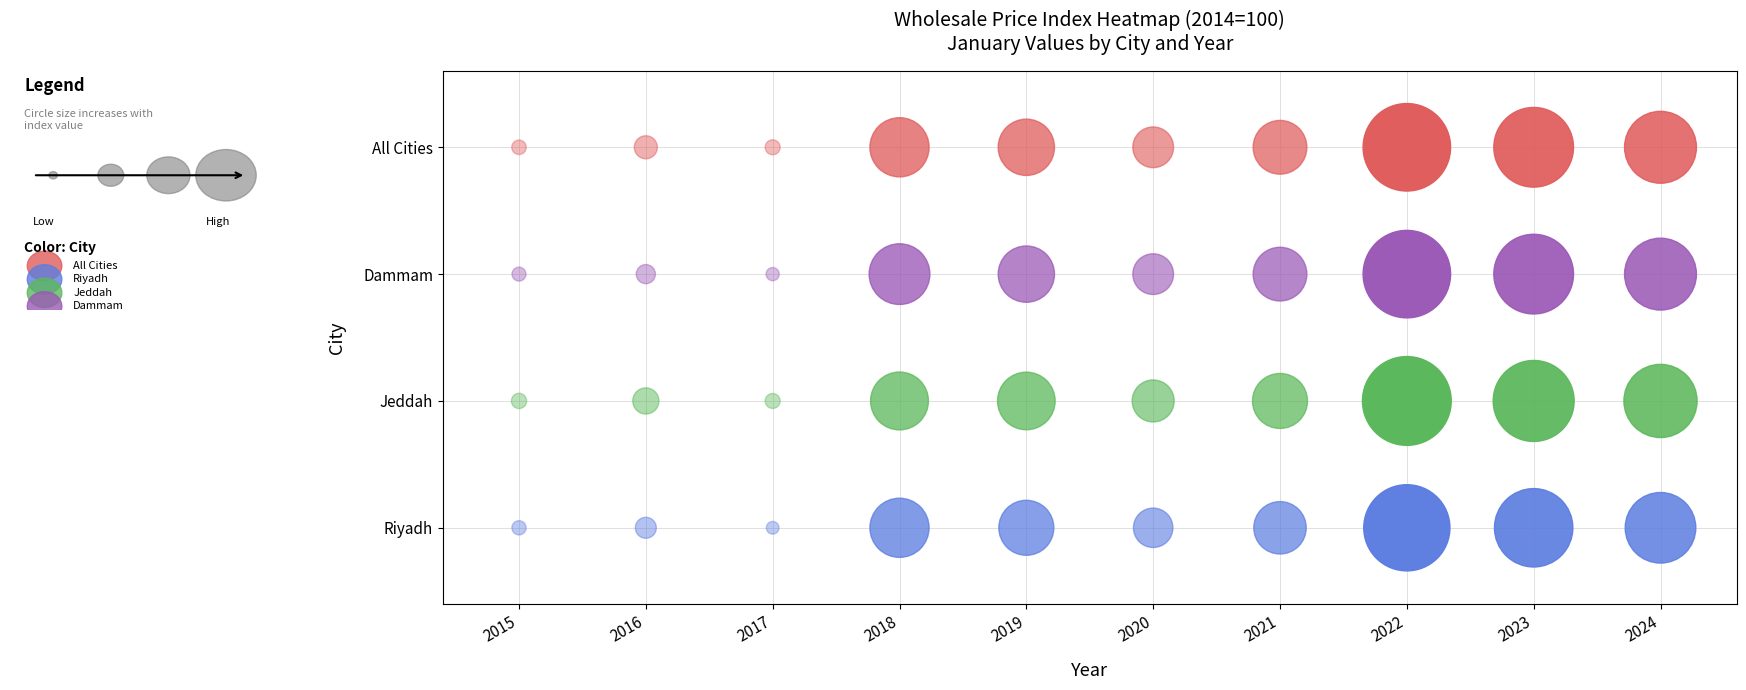

Which series changed the most between 8 and 9?

All Cities